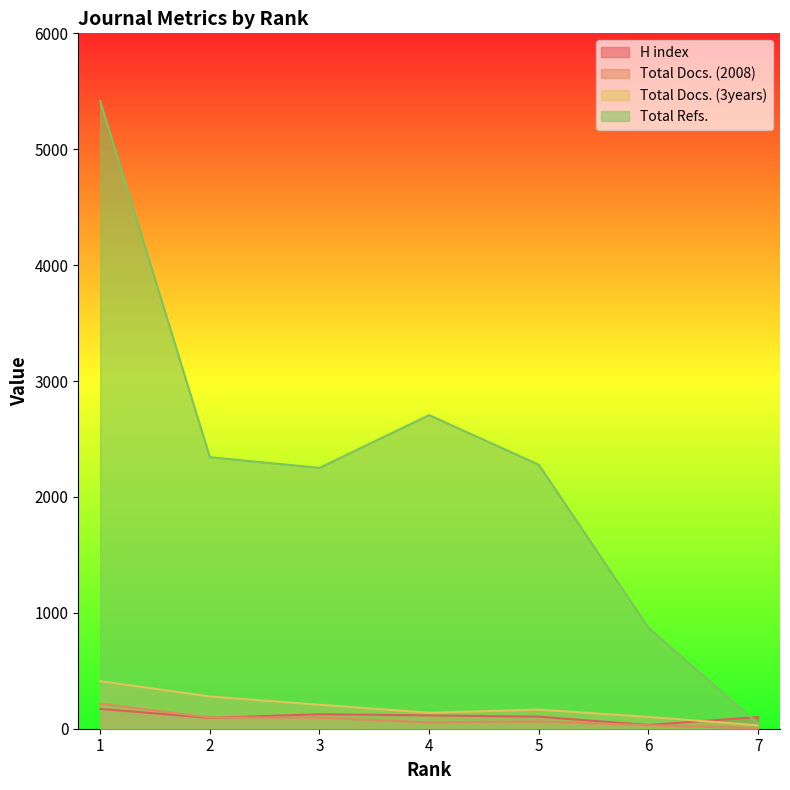

Is it true that Total Docs. (2008) equals 168 at 2?

False